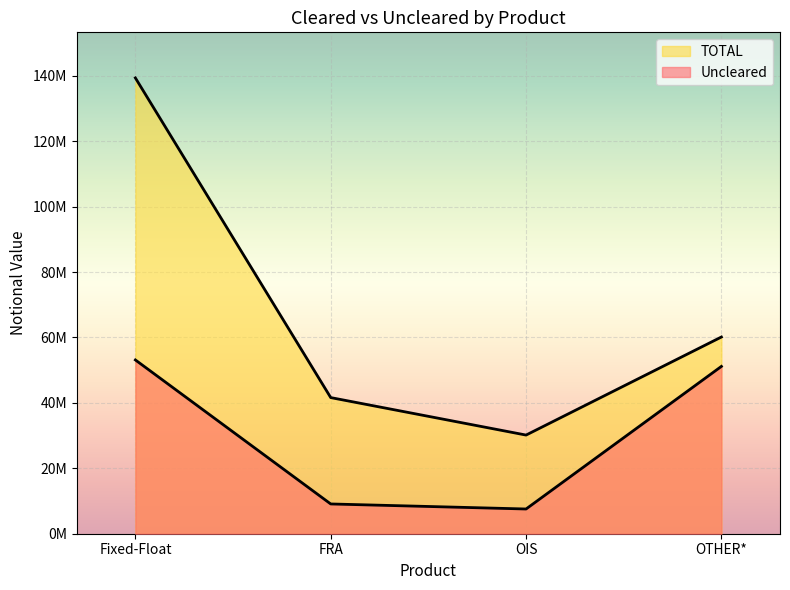

At which category does TOTAL reach its first local valley?

OIS